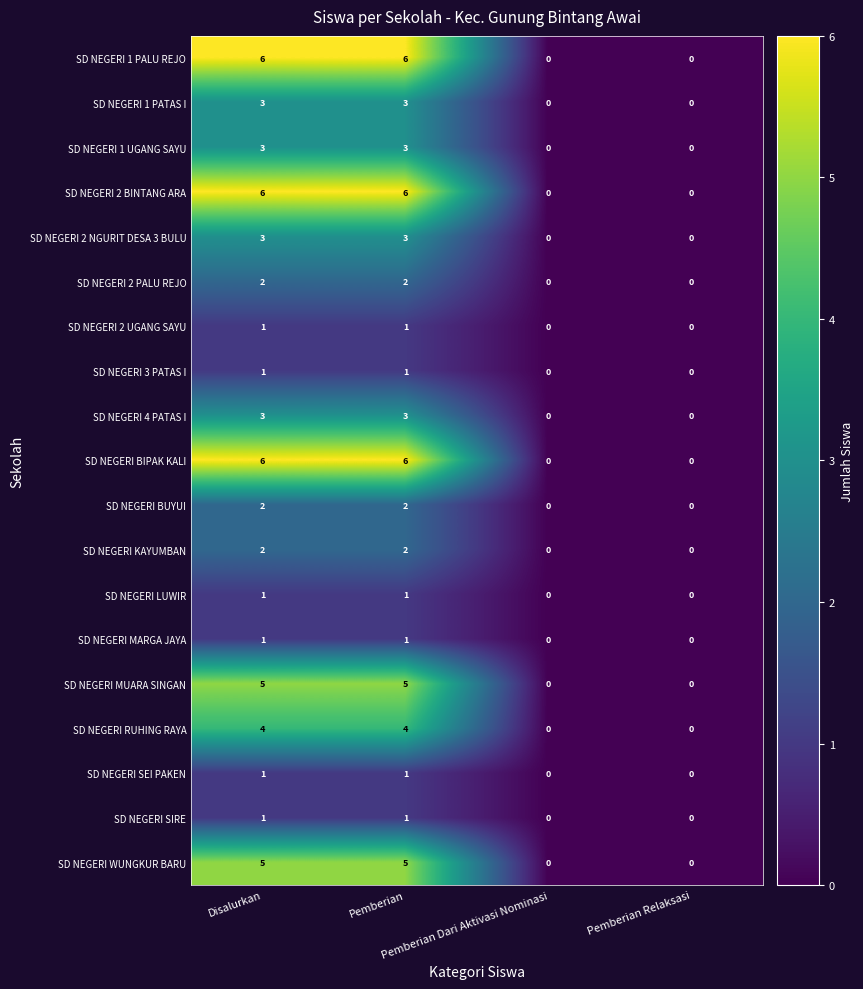

What is the average value of the SD NEGERI 2 BINTANG ARA series?

3